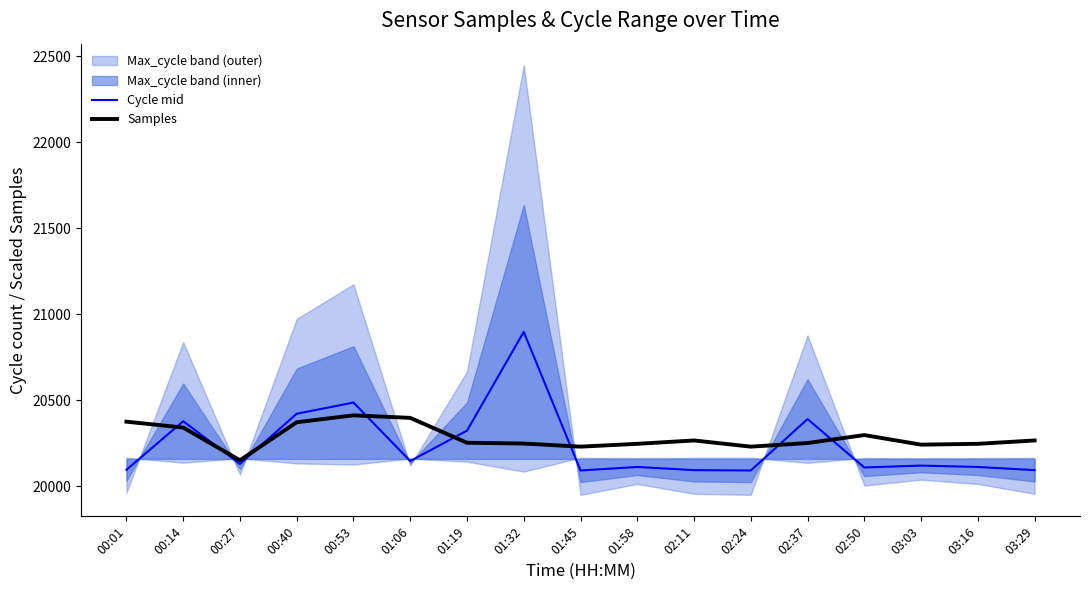

Rank the series by their average value, from lowest to highest.

Cycle mid, Samples